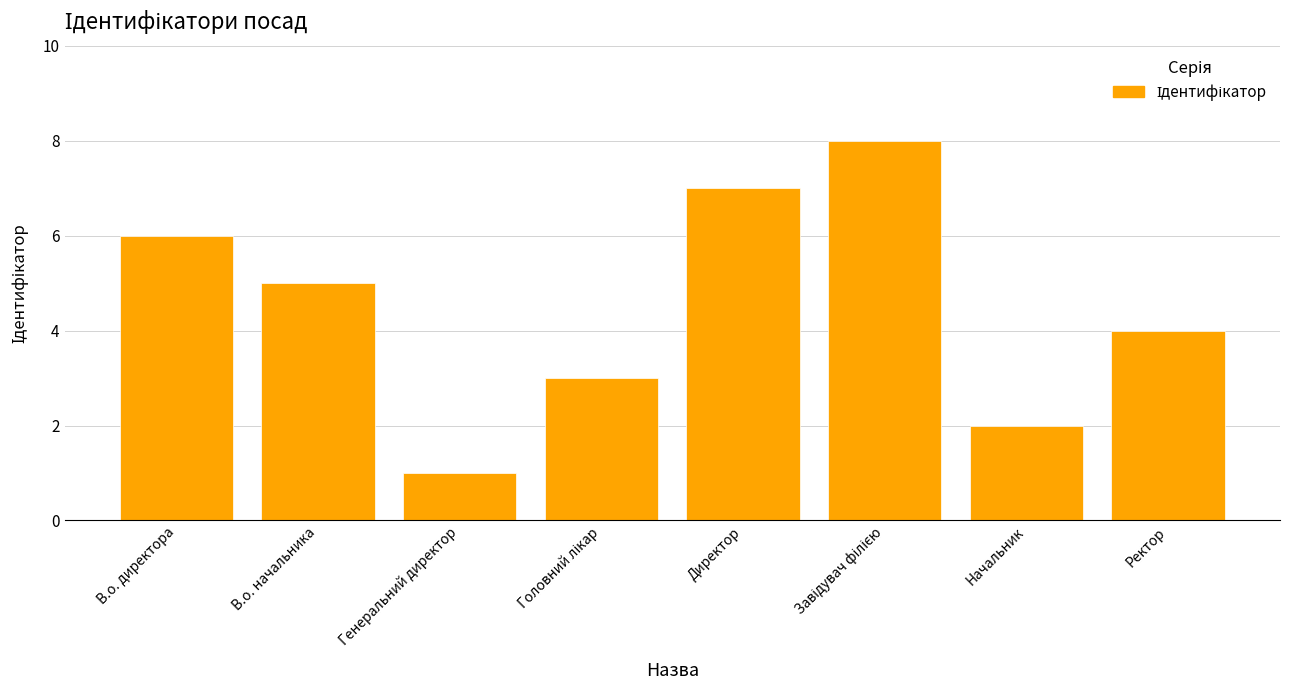

What position from the right is В.о. начальника?

7